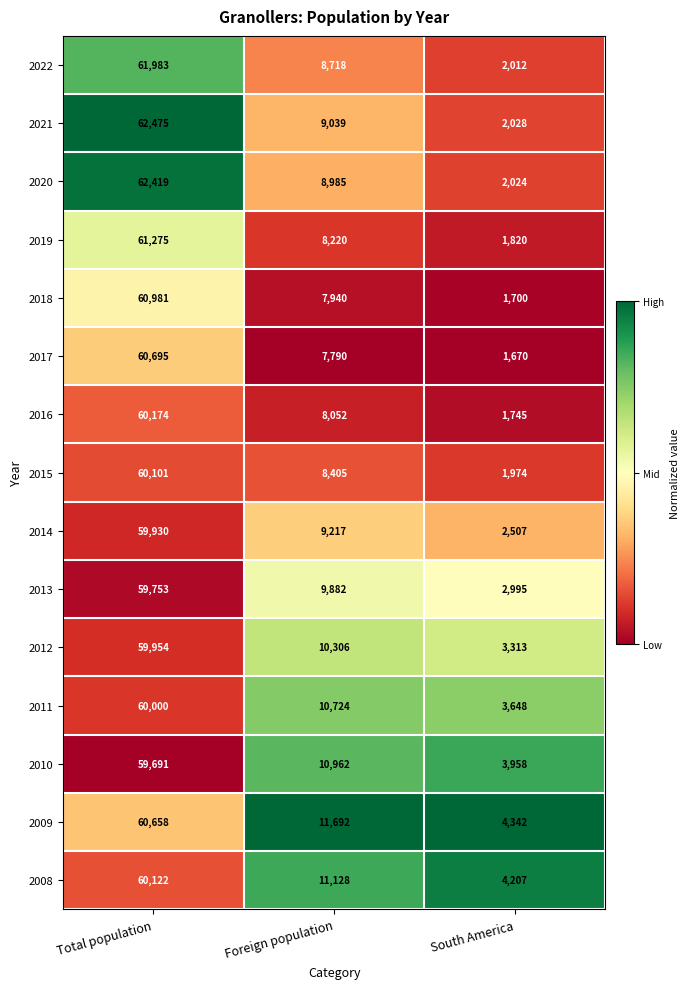

What is the average value of the 2010 series?

24870